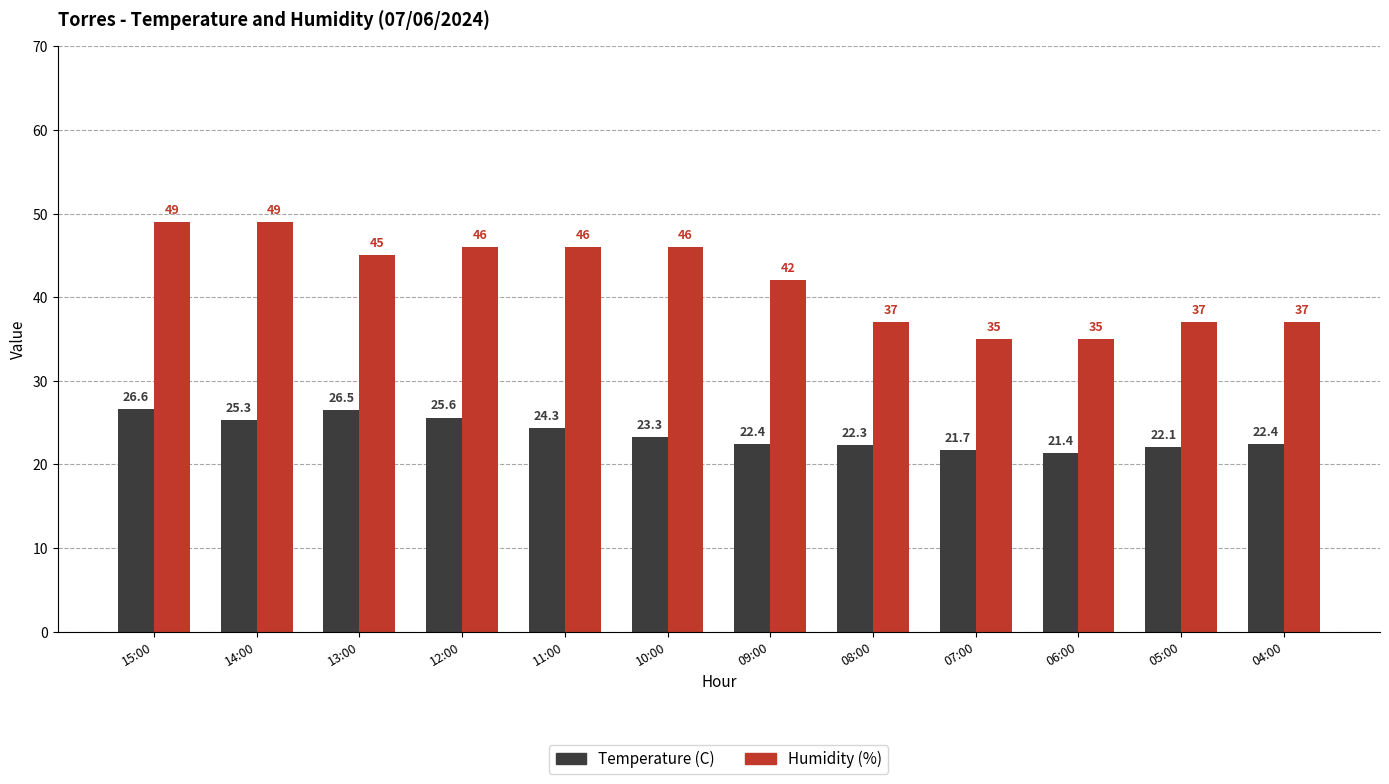

How many categories are shown in the chart?

12